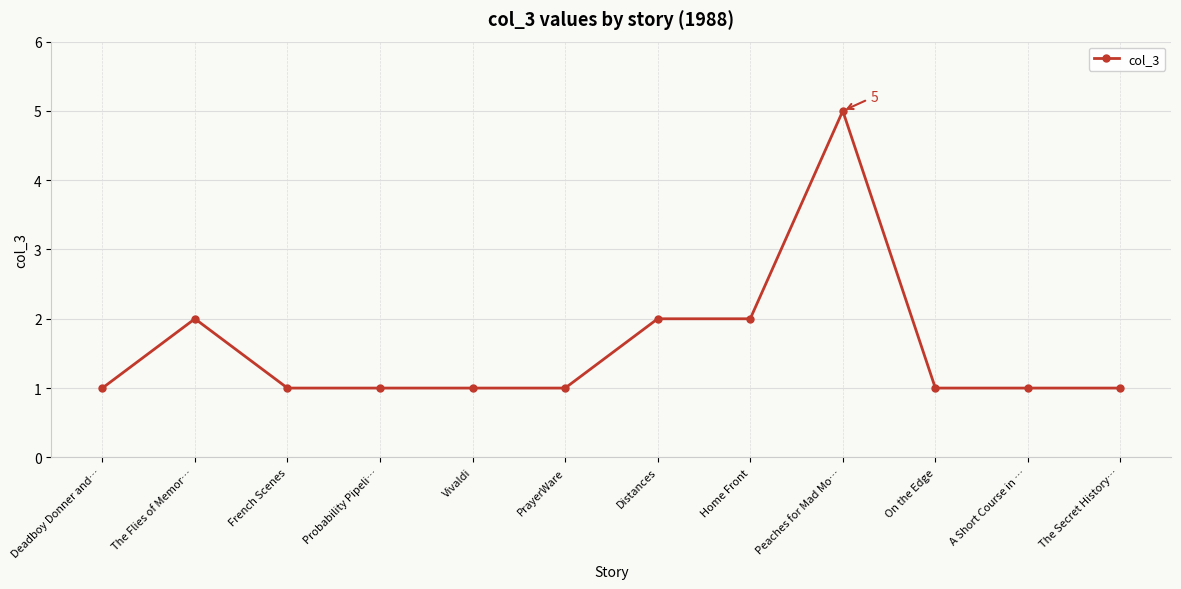

What is the maximum value shown in the chart?

5